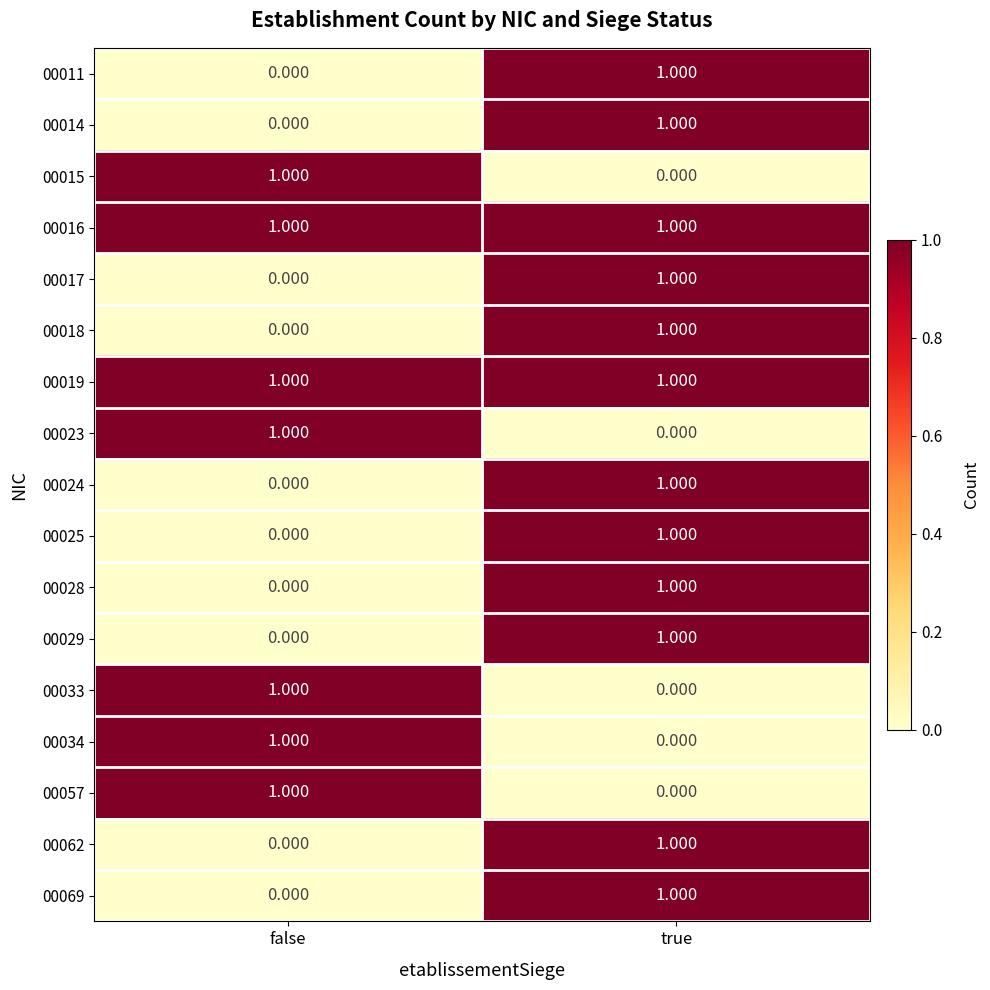

Where is 00029 nearest to the value 0?

false